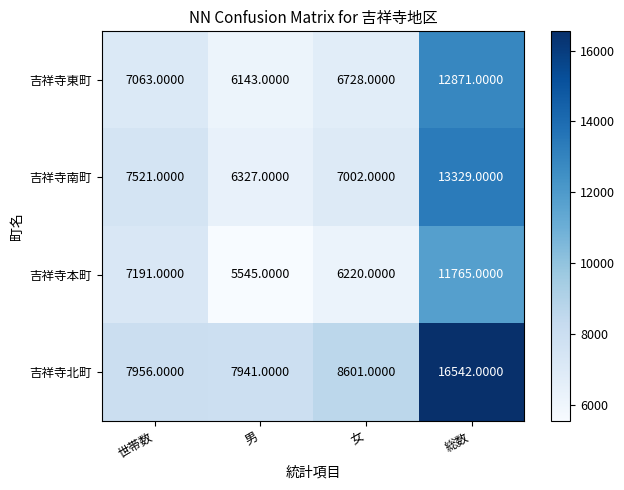

At which label does 吉祥寺南町 reach its peak?

総数